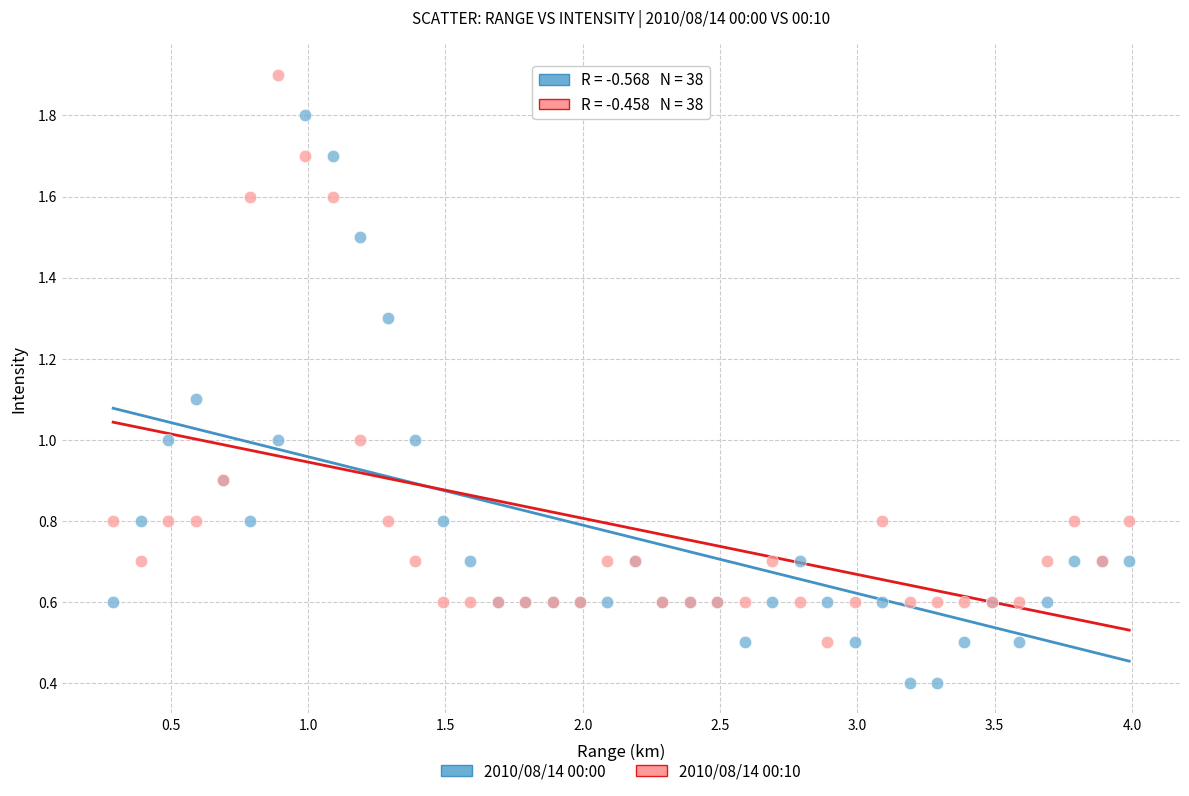

What is the X range (max minus min) for the scatter plot?

3.7